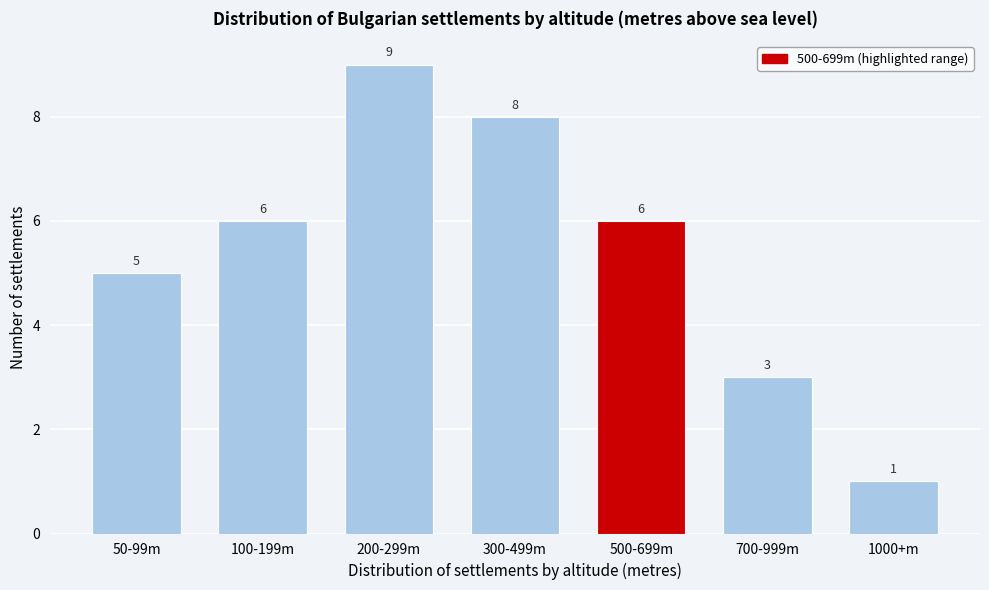

Reading left to right, transcribe all the data shown in this chart.

50-99m=5	100-199m=6	200-299m=9	300-499m=8	500-699m=6	700-999m=3	1000+m=1